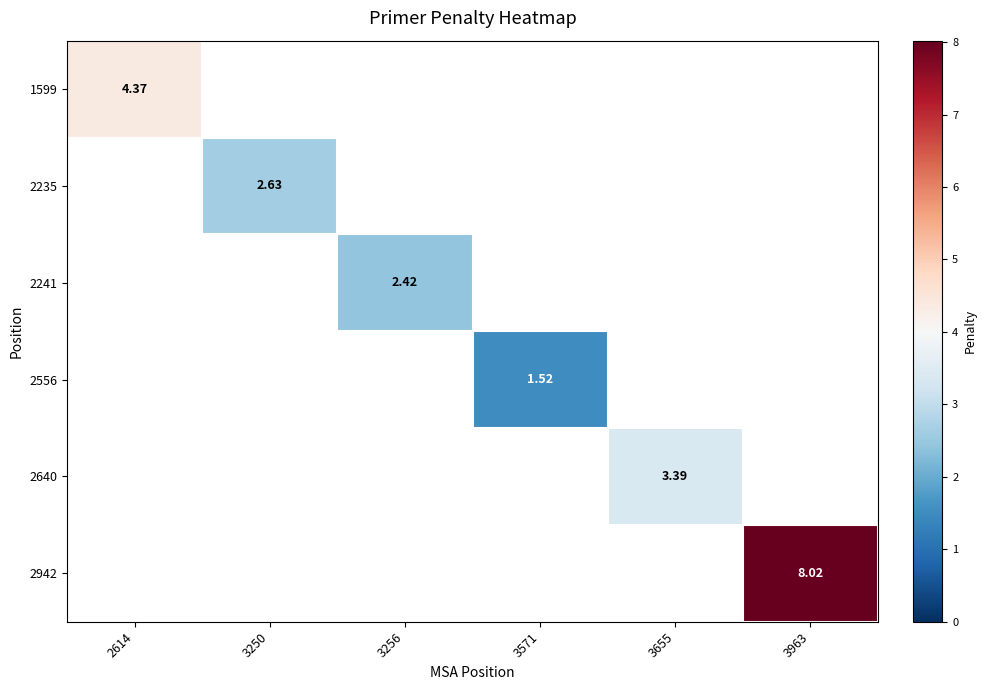

List the labels in order of 1599 value, largest first.

2614, 3250, 3256, 3571, 3655, 3963